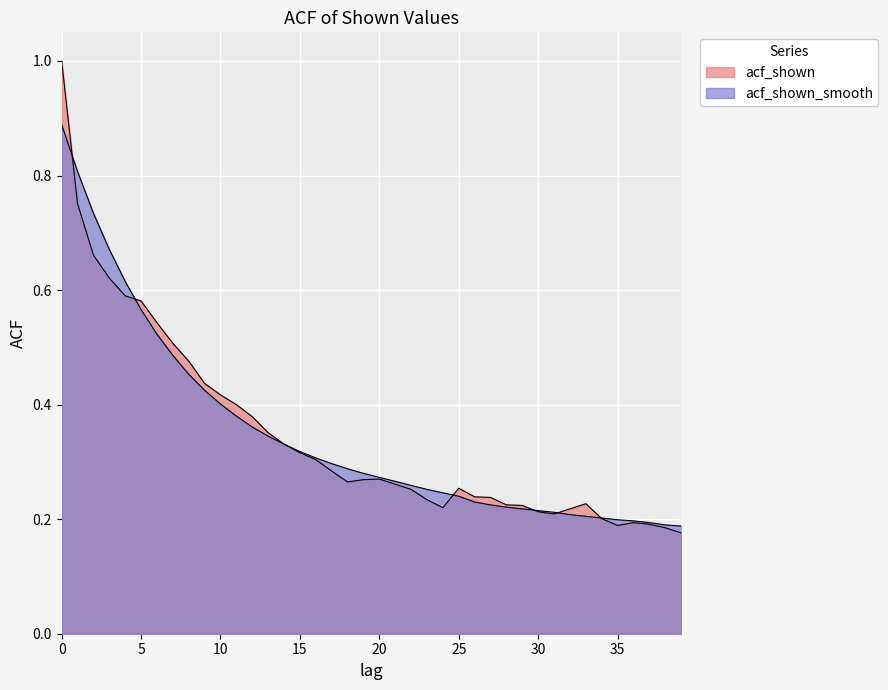

After their last crossing, which series has the higher values: acf_shown_smooth or acf_shown?

acf_shown_smooth